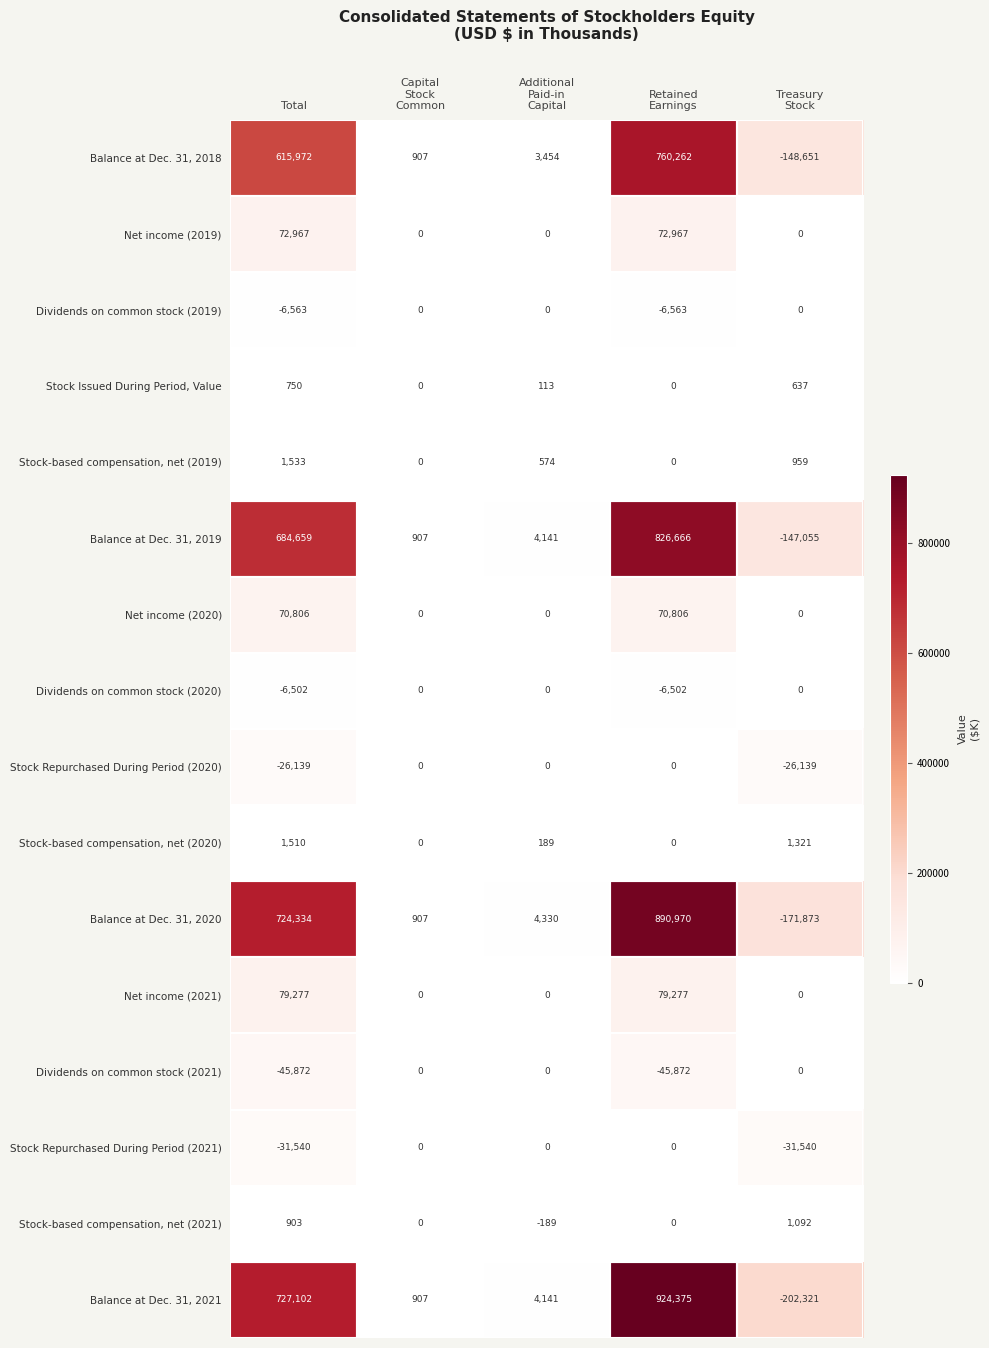

What is the maximum value shown in the chart?

924375